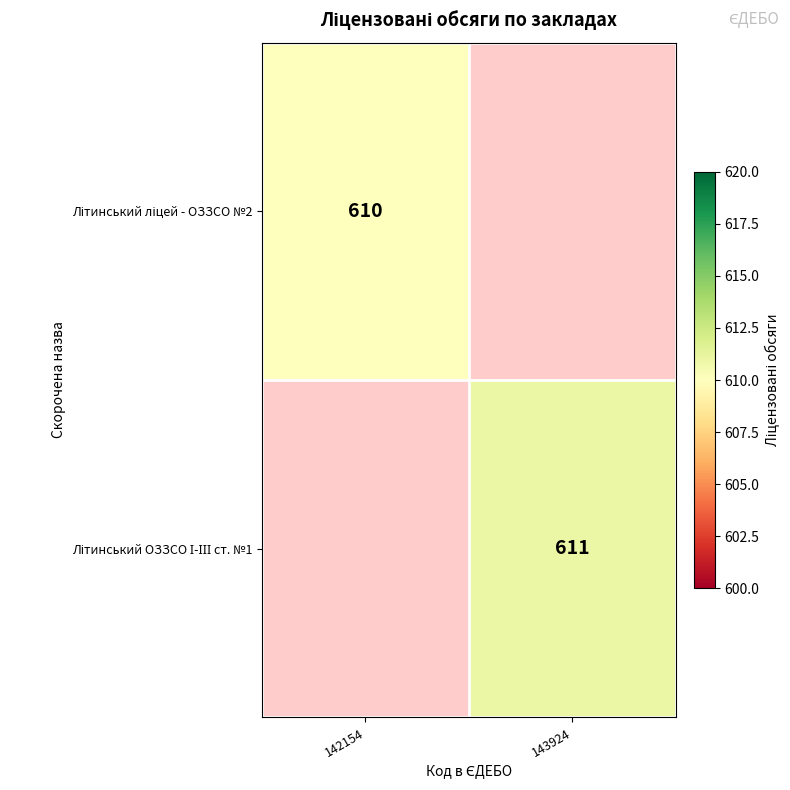

How many values in Літинський ліцей - ОЗЗСО №2 are above zero?

1